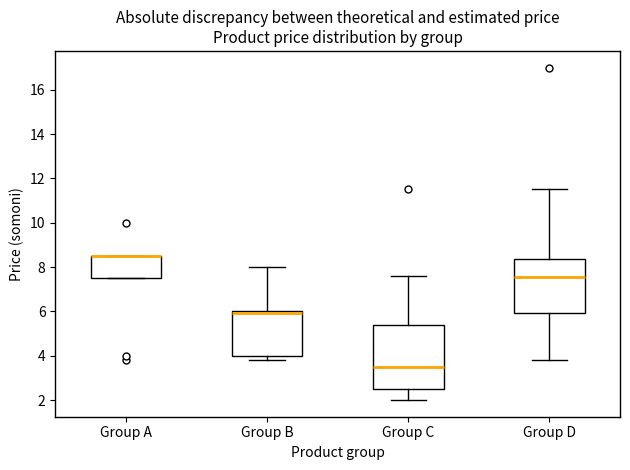

Reading left to right, transcribe this box plot: for each box, give where its median line is, the range the box spans, and where its two whiskers end, as read against the y-axis. The values are not printed on the chart, so give them approximately, as read against the axis.

Group A: median 8.6 (drawn on the box's upper edge), box 7.6 to 8.6, whiskers 7.6 to 8.6
Group B: median 6.0 (drawn on the box's upper edge), box 4.0 to 6.0, whiskers 3.8 to 8.0
Group C: median 3.6, box 2.6 to 5.4, whiskers 2.0 to 7.6
Group D: median 7.6, box 6.0 to 8.4, whiskers 3.8 to 11.6